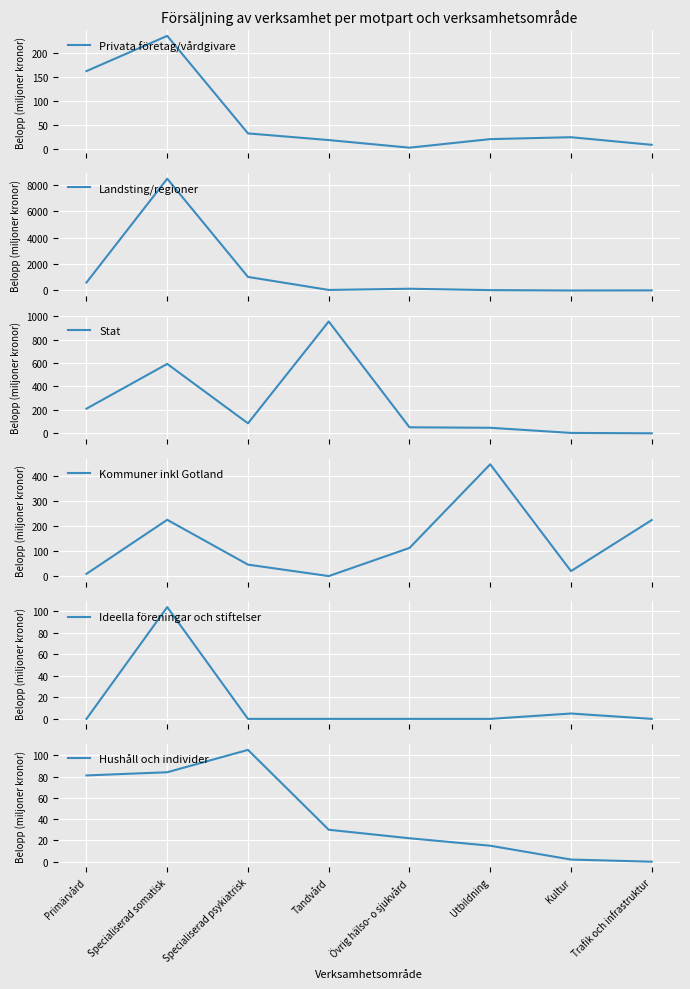

Reading left to right, what are all the values shown in this chart?

Privata företag/vårdgivare: 163	237	32	18	2	20	24	8
Landsting/regioner: 604	8486	1029	41	132	27	0	7
Stat: 210	592	85	954	51	47	3	0
Kommuner inkl Gotland: 9	226	46	0	113	449	20	225
Ideella föreningar och stiftelser: 0	104	0	0	0	0	5	0
Hushåll och individer: 81	84	105	30	22	15	2	0